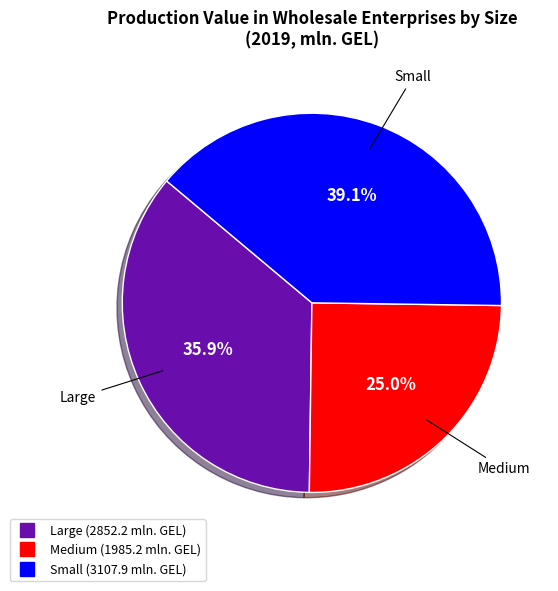

Which category has the smallest portion of the pie?

Medium